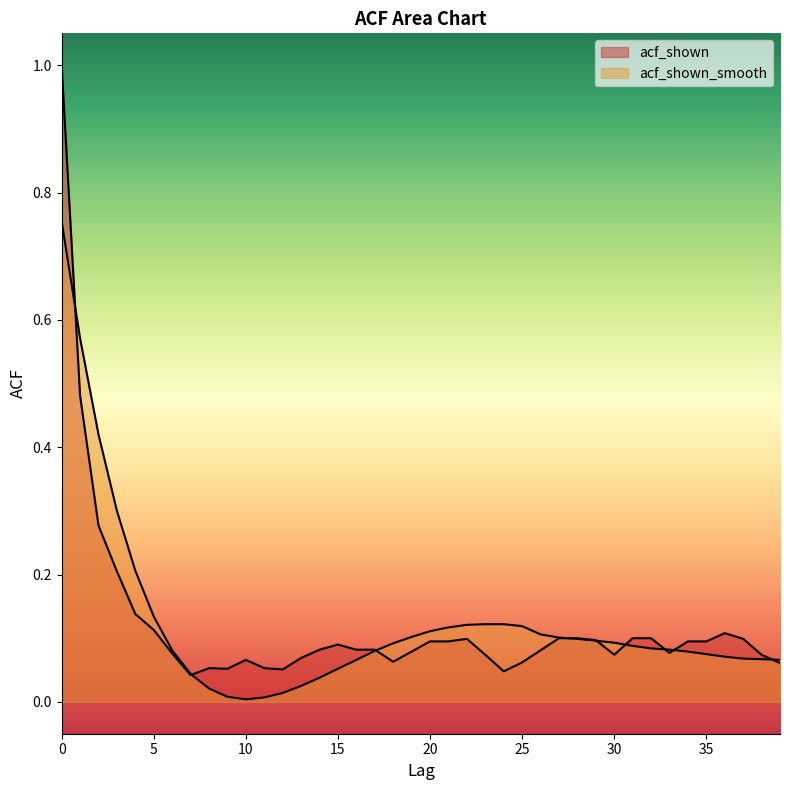

Does the chart display data point markers on the line(s)?

No